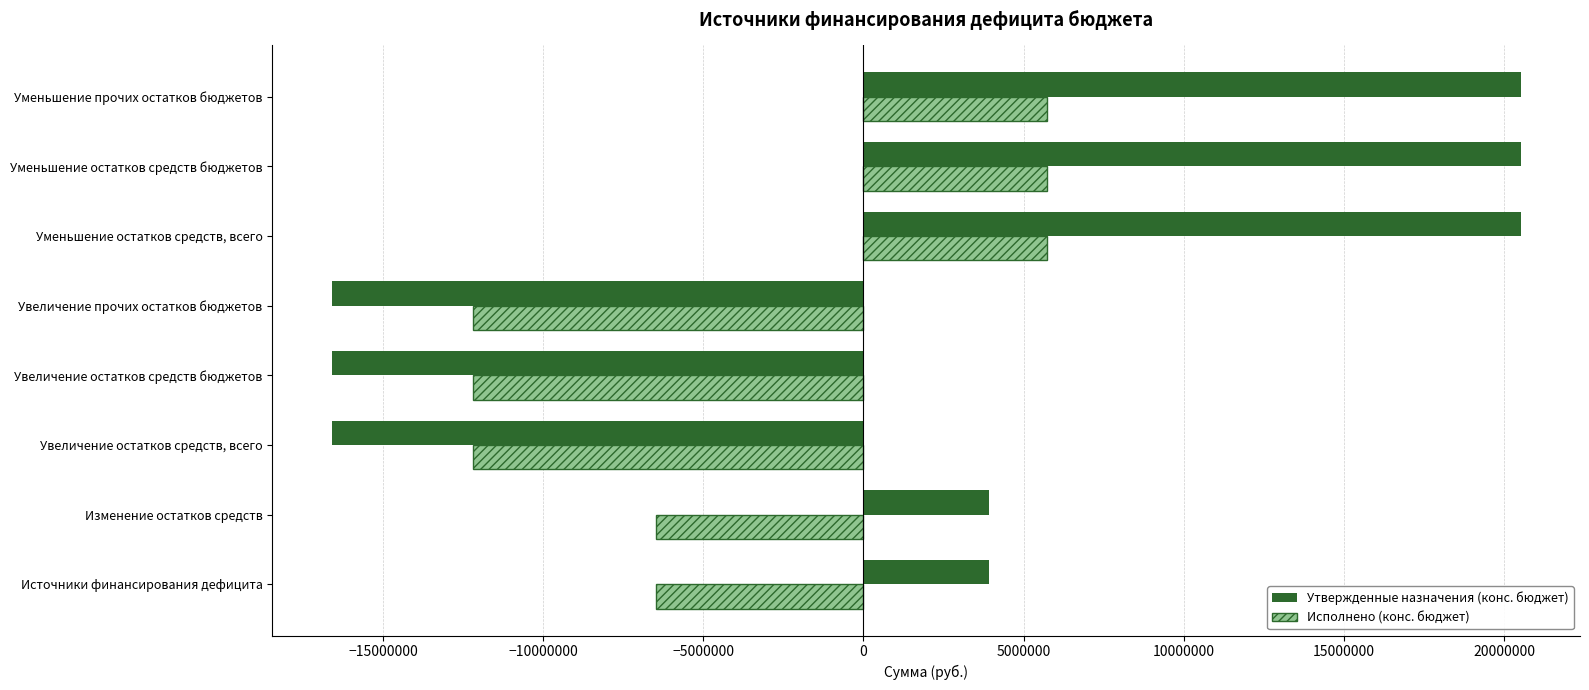

How many negative values does the Исполнено (конс. бюджет) series have?

5